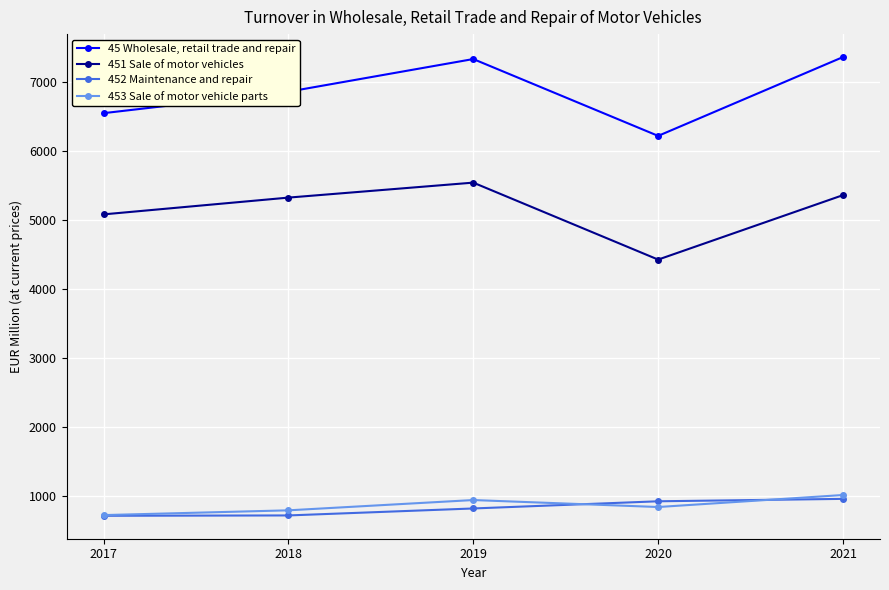

What is the average value of the 45 Wholesale, retail trade and repair series?

6864